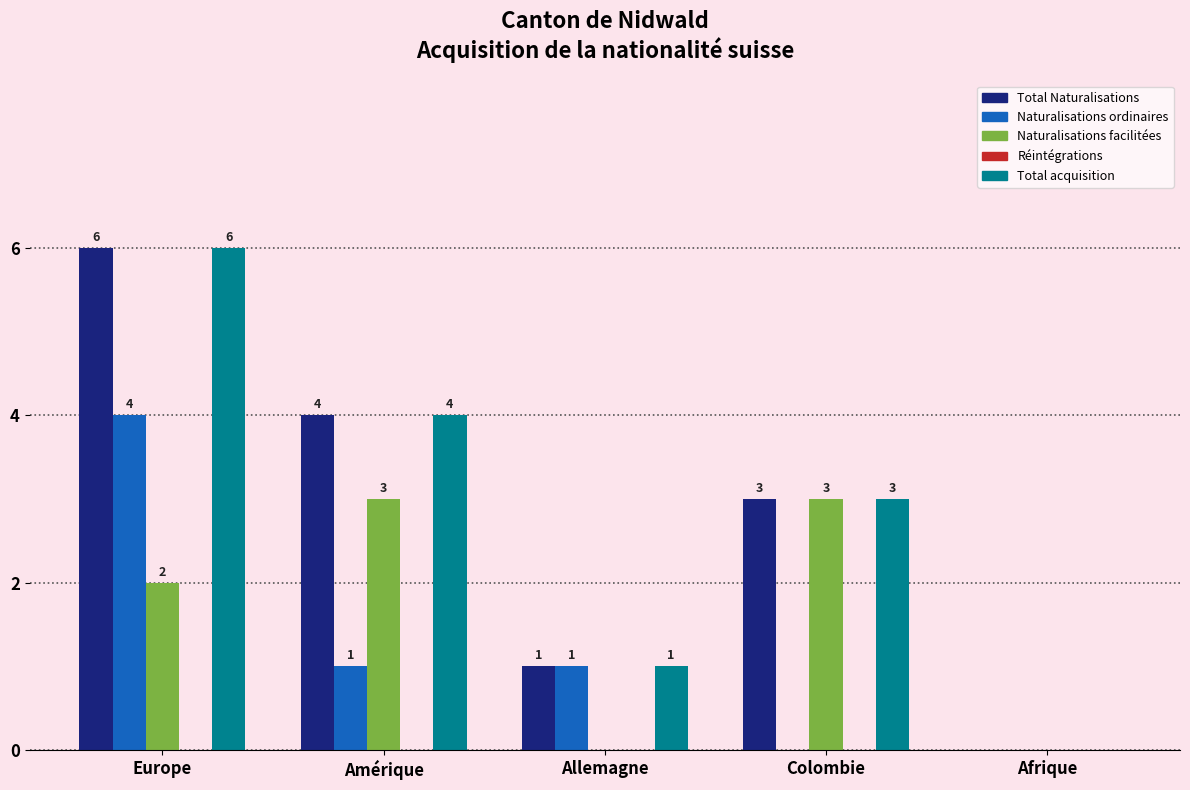

How many values in Naturalisations facilitées are above zero?

3